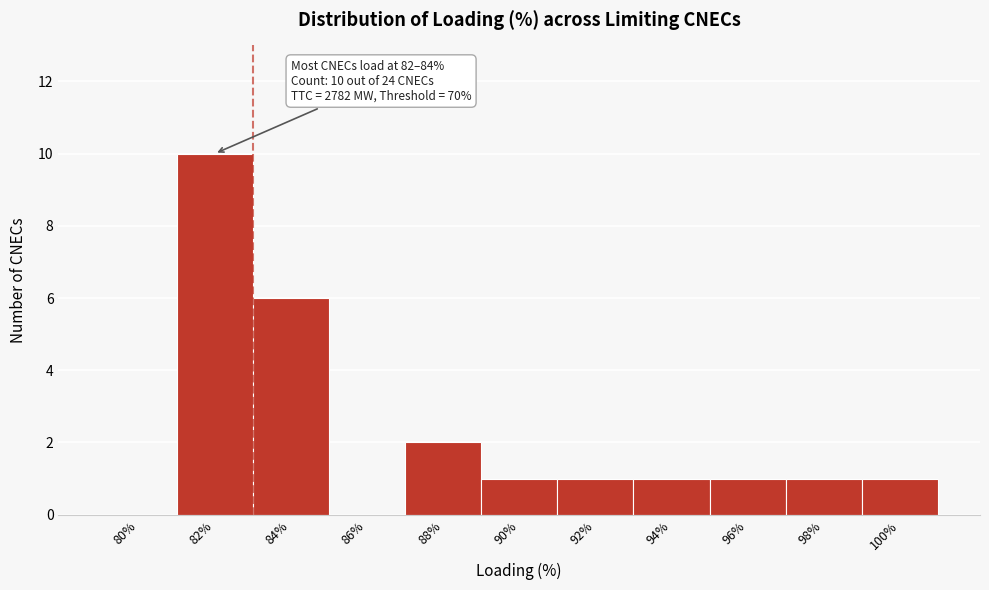

Reading left to right, extract all data points from this chart.

80%=0	82%=10	84%=6	86%=0	88%=2	90%=1	92%=1	94%=1	96%=1	98%=1	100%=1